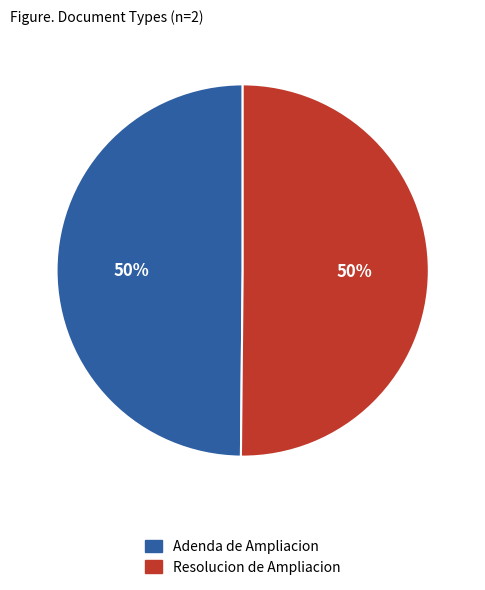

What is the ratio of the value at Adenda de Ampliacion to the value at Resolucion de Ampliacion?

1.0